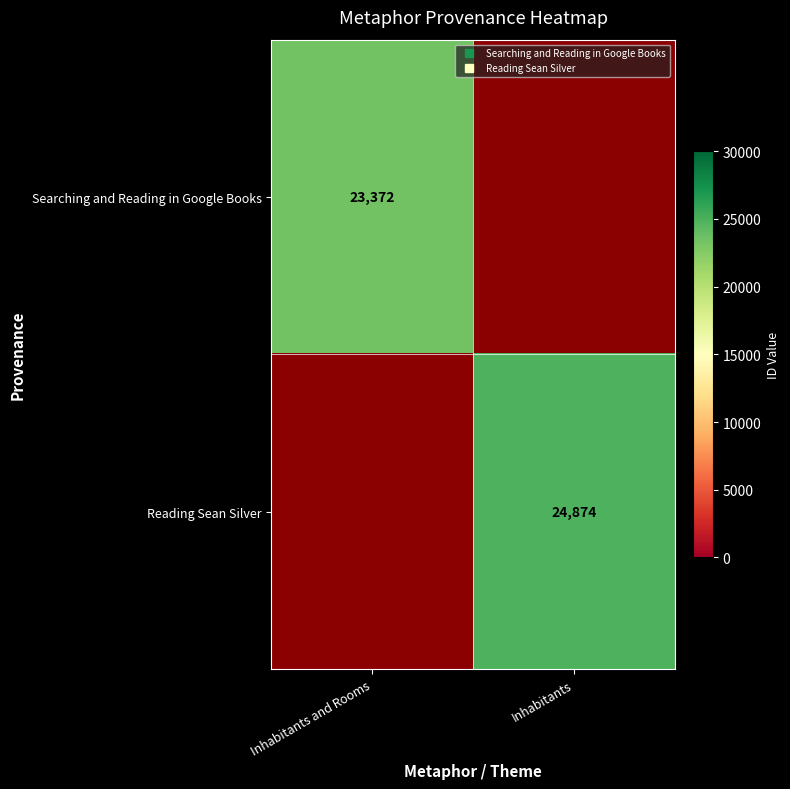

How many distinct data groups are displayed?

2